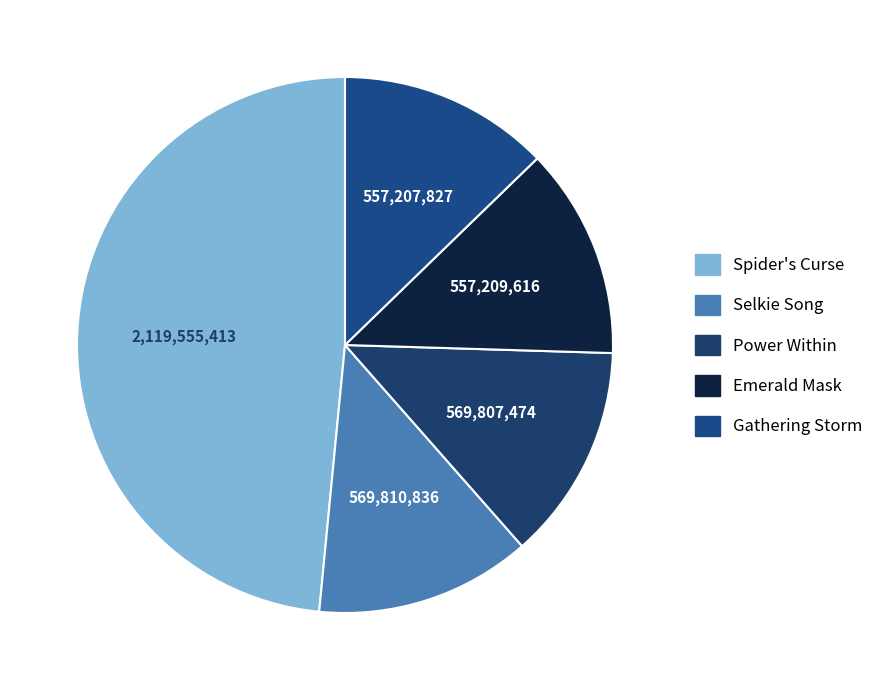

To the nearest percent, what is the difference between the largest and smallest slice percentages?

36%